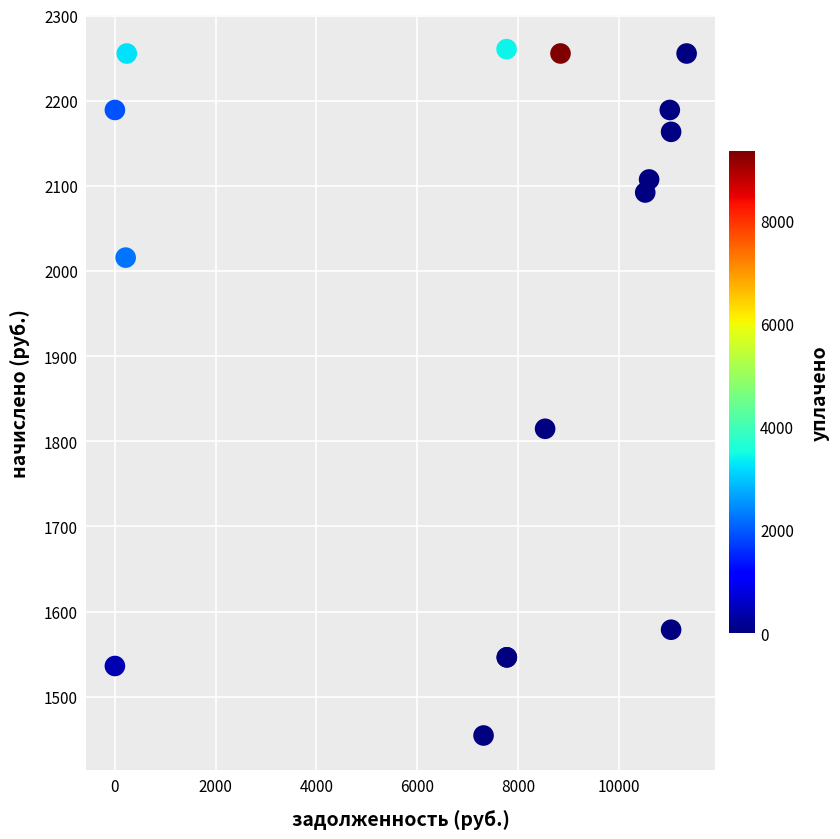

What Y value in the scatter plot is closest to 1857?

1814.7